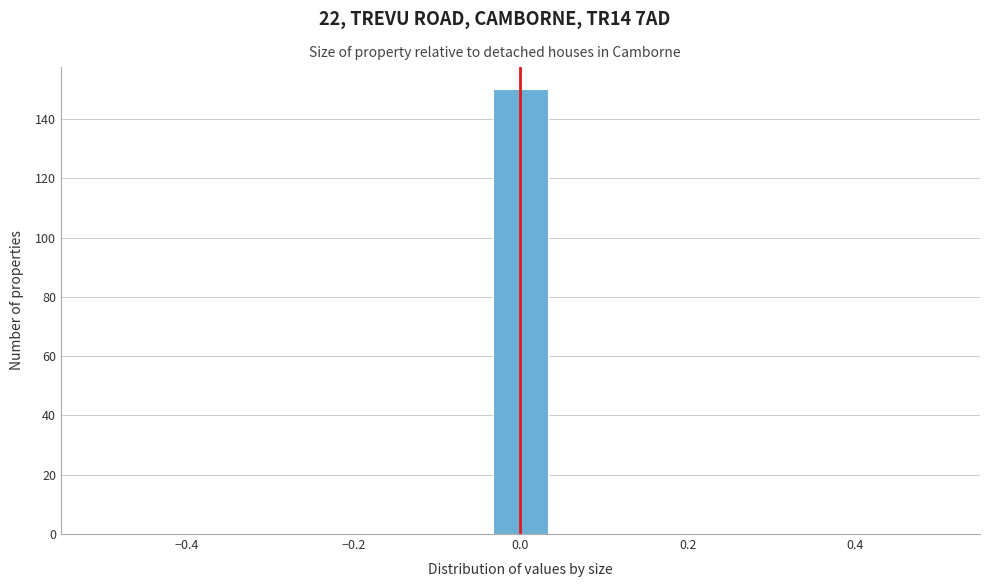

Read against the x-axis, roughly where is the centre of the tallest bar?

0.00